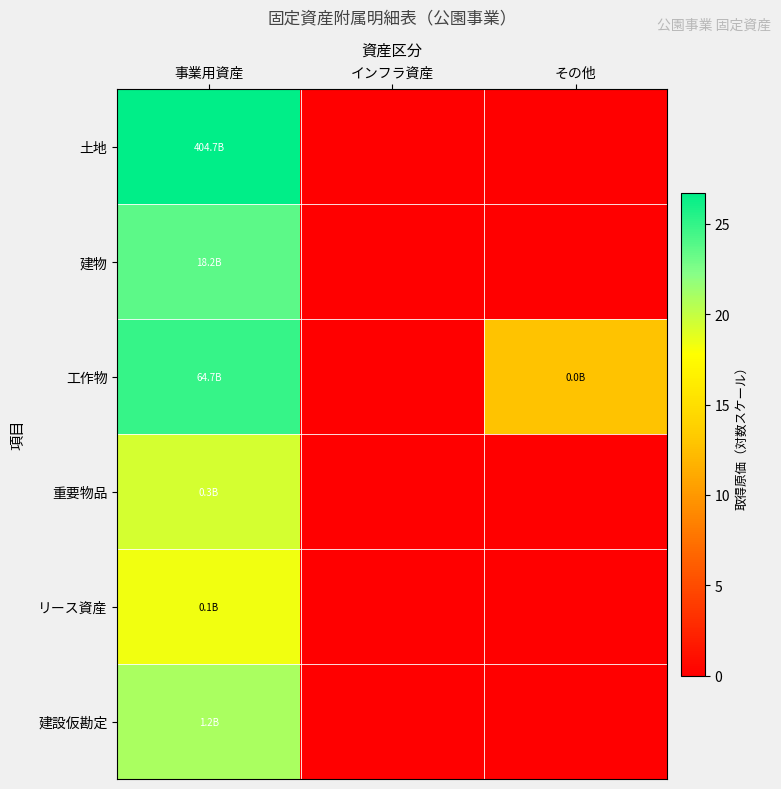

Rank the series at インフラ資産 from lowest to highest value.

土地, 建物, 工作物, 重要物品, リース資産, 建設仮勘定